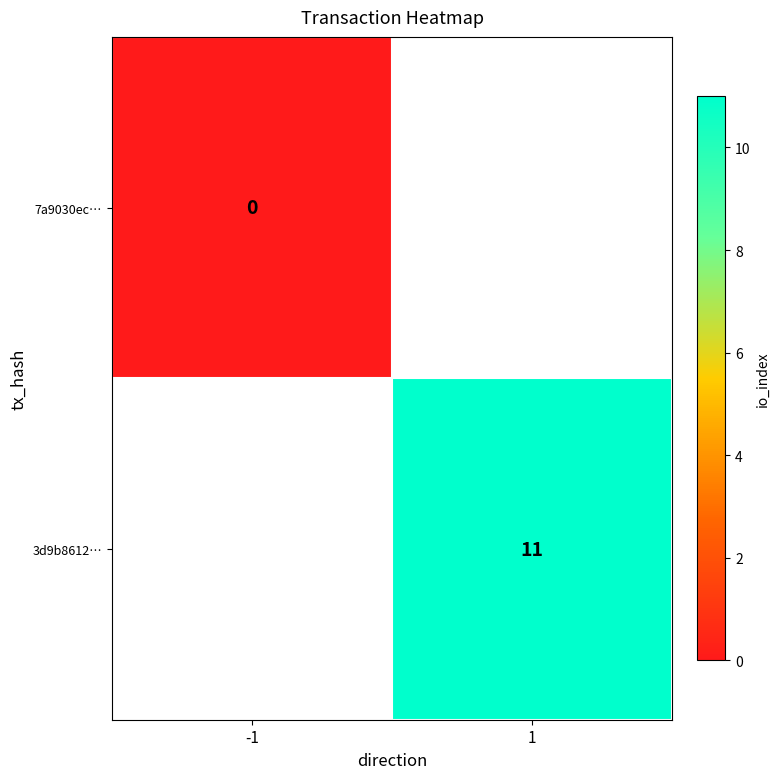

True or false: 3d9b8612… has a value of 11 at 1.

True